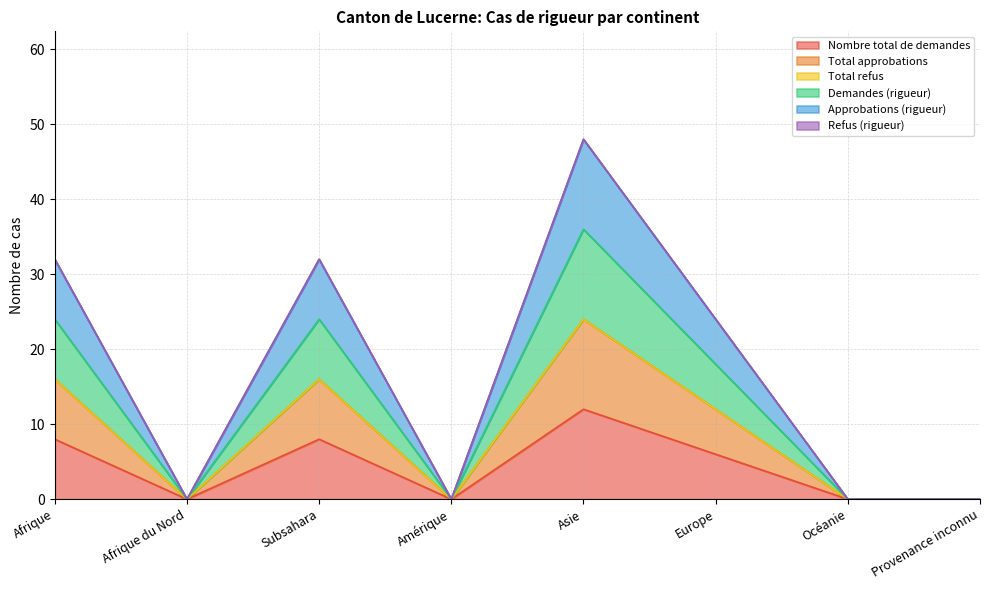

The Total approbations series shows 16 at Océanie. True or false?

False